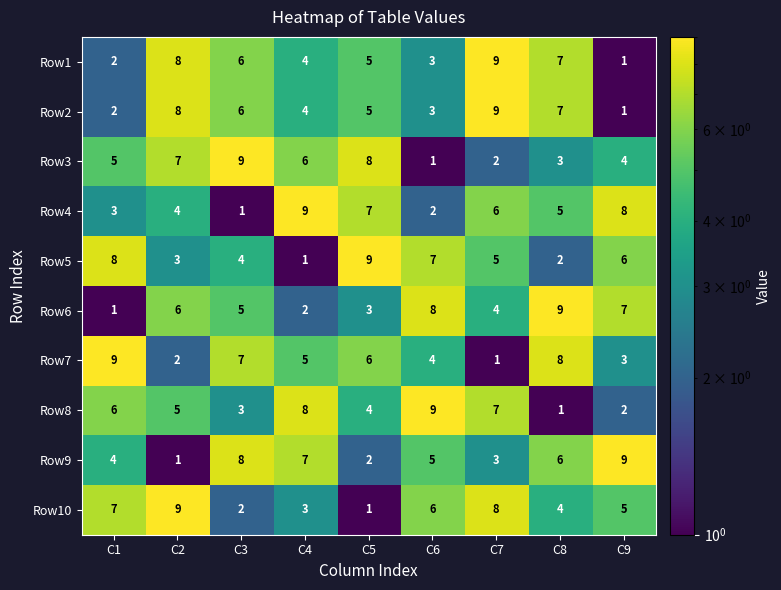

Between C5 and C6, which series saw the biggest shift?

Row3